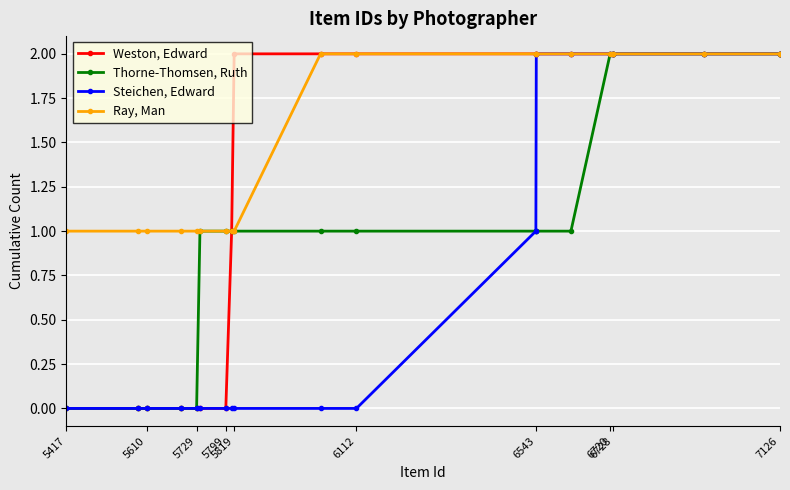

Reading left to right, list all the values displayed in this chart.

Weston, Edward: 0	0	0	0	0	0	0	1	2	2	2	2	2	2	2	2	2	2	2	2
Thorne-Thomsen, Ruth: 0	0	0	0	0	1	1	1	1	1	1	1	1	1	2	2	2	2	2	2
Steichen, Edward: 0	0	0	0	0	0	0	0	0	0	0	1	2	2	2	2	2	2	2	2
Ray, Man: 1	1	1	1	1	1	1	1	1	2	2	2	2	2	2	2	2	2	2	2